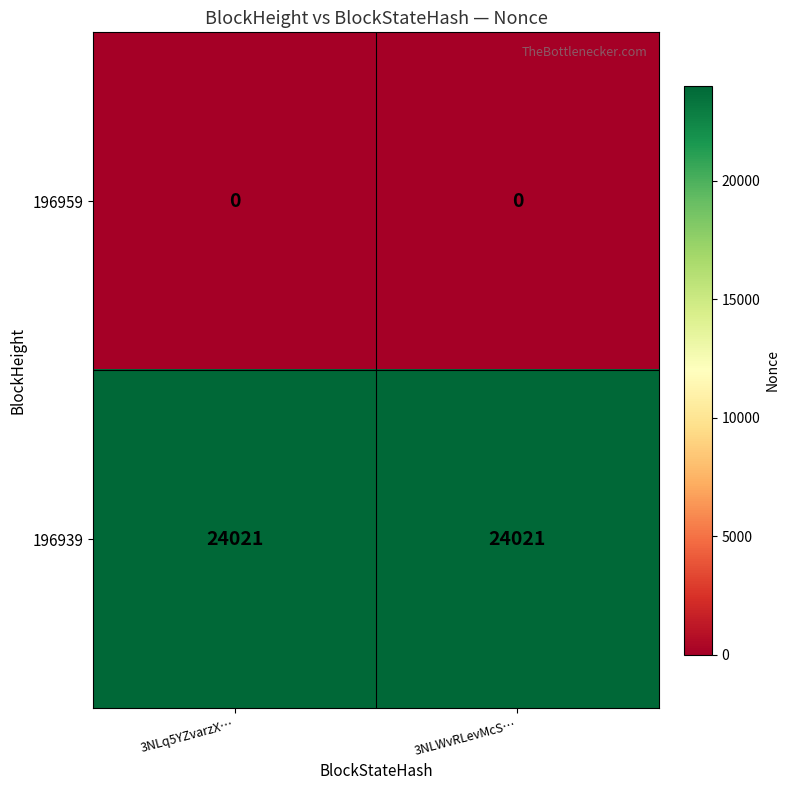

What is the total value across all series at 3NLq5YZvarzX…?

24021